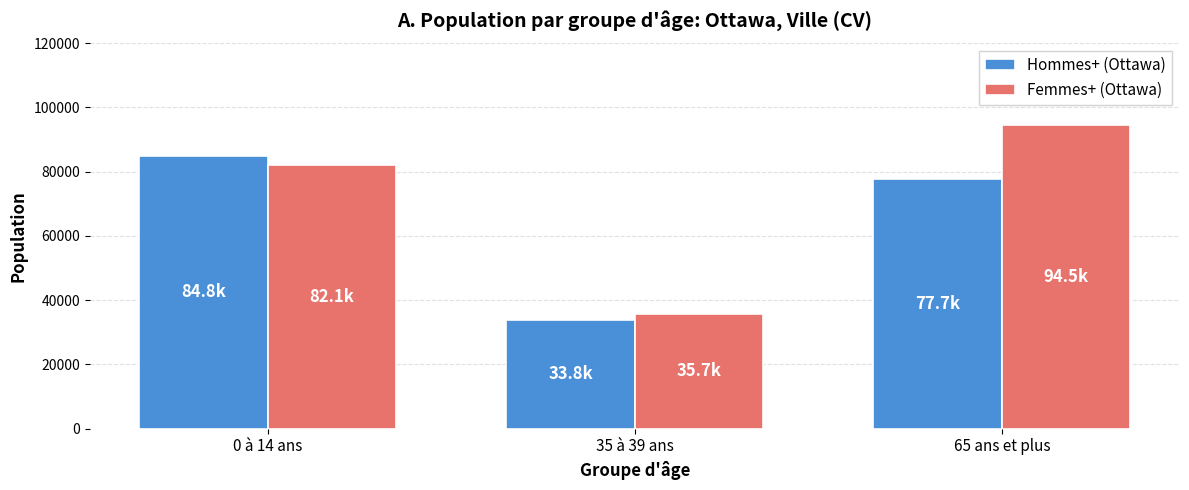

What is the difference between the maximum and minimum values in the Hommes+ (Ottawa) series?

51040